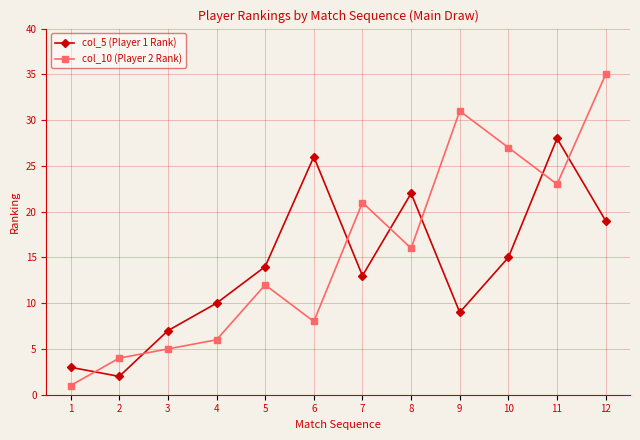

What is the value of the col_5 (Player 1 Rank) point at the 7th from the left?

13